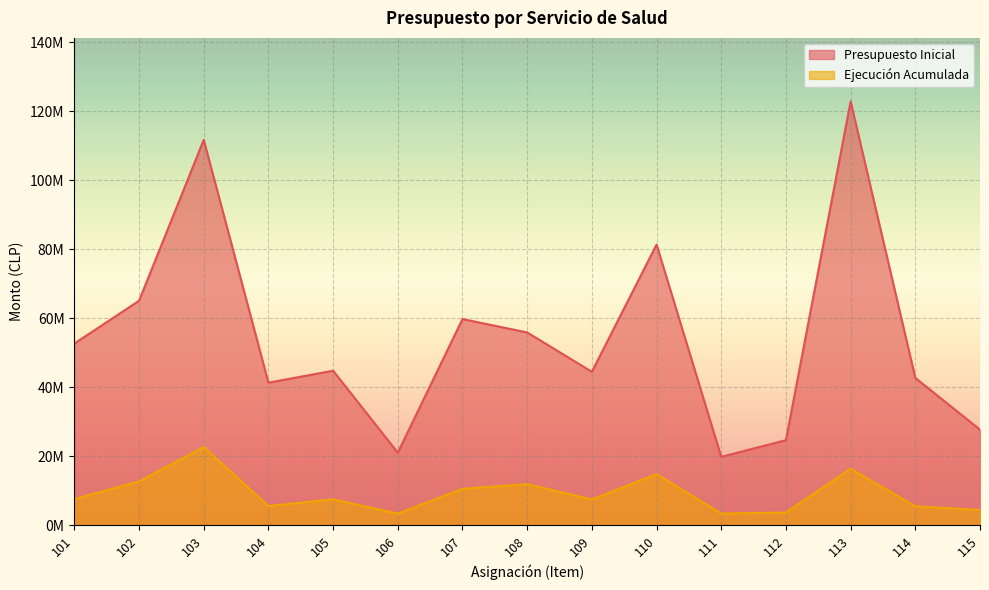

Which series changed the most between 106 and 108?

Presupuesto Inicial